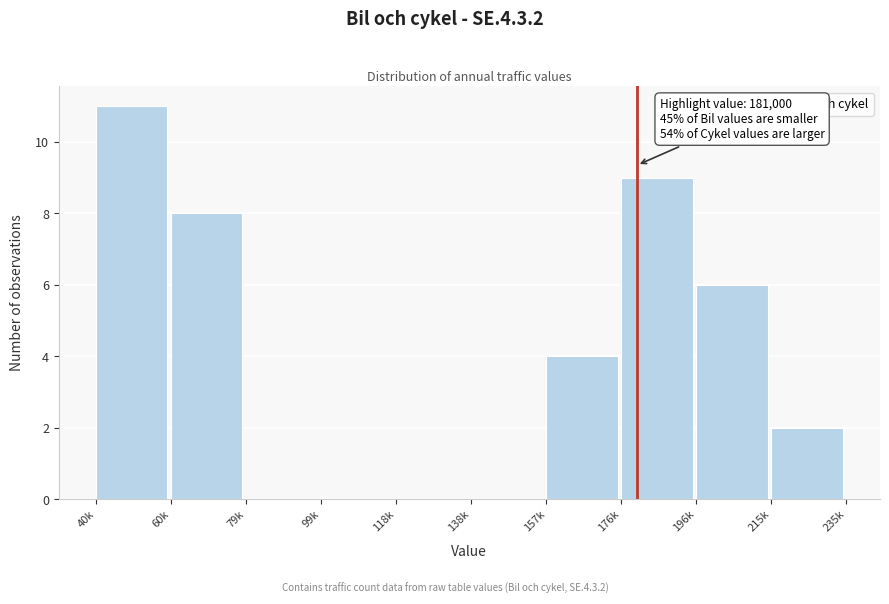

Reading left to right, extract all data points from this chart.

40k=11	60k=8	79k=0	99k=0	118k=0	138k=0	157k=4	176k=9	196k=6	215k=2